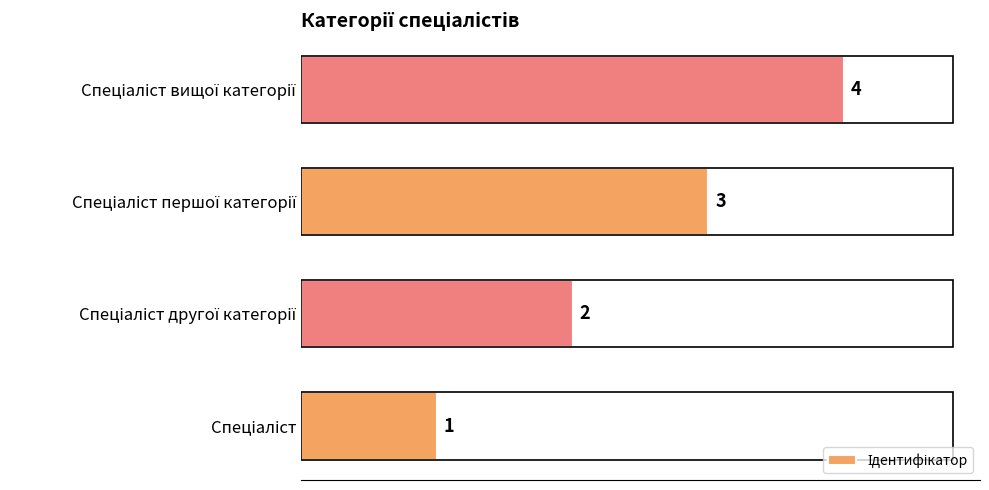

How many values are between 2 and 4?

3